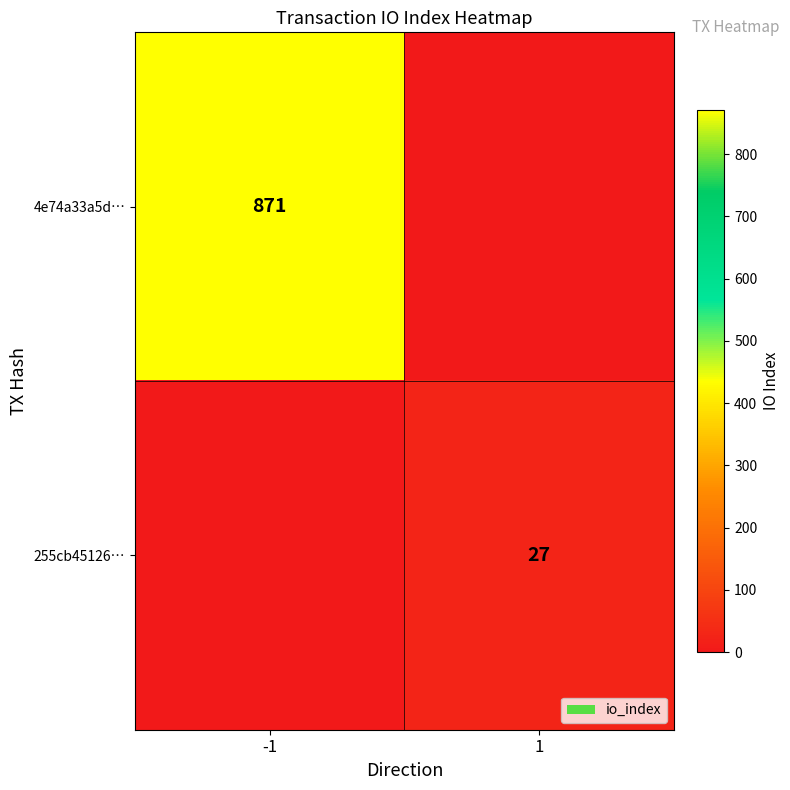

Is it true that 4e74a33a5d… equals 197 at -1?

False